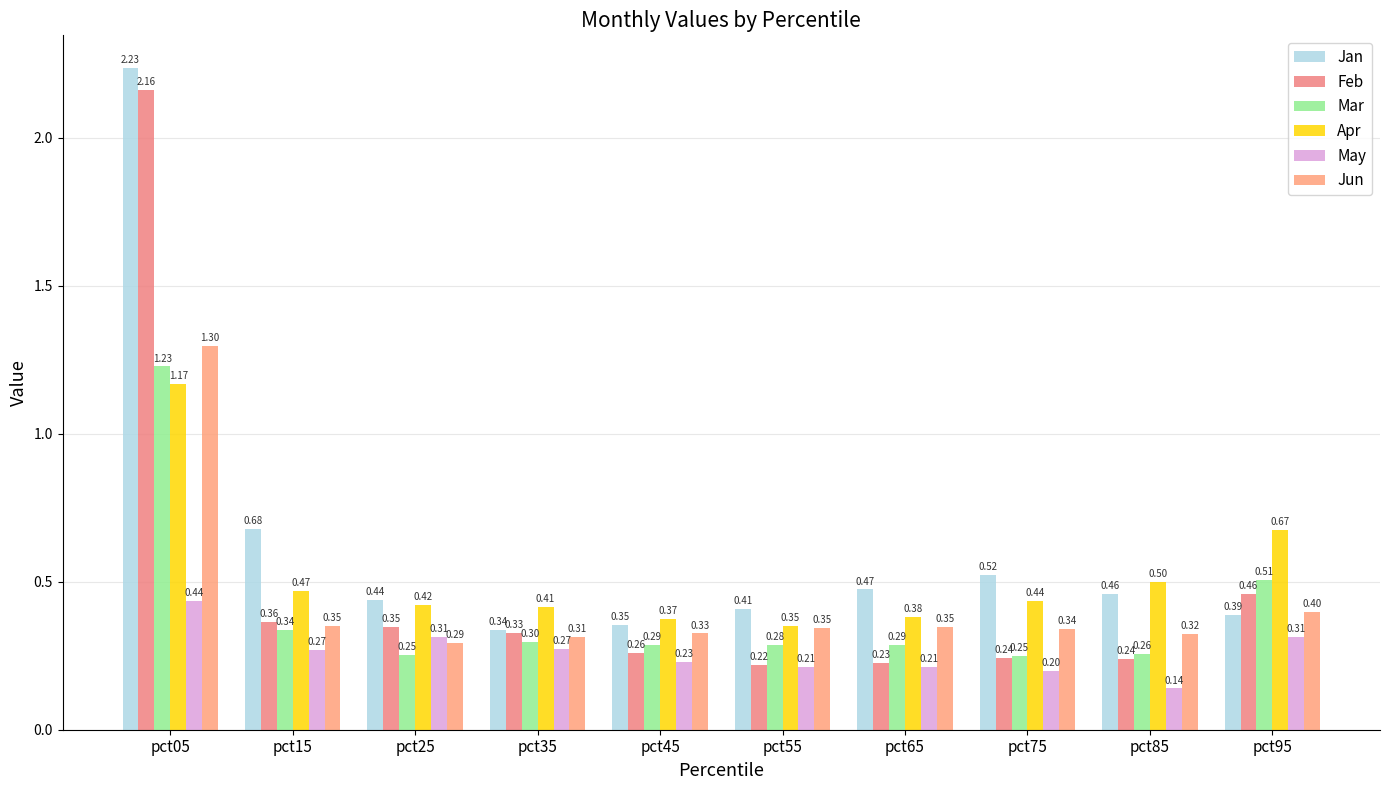

Count the number of data series in this chart.

6